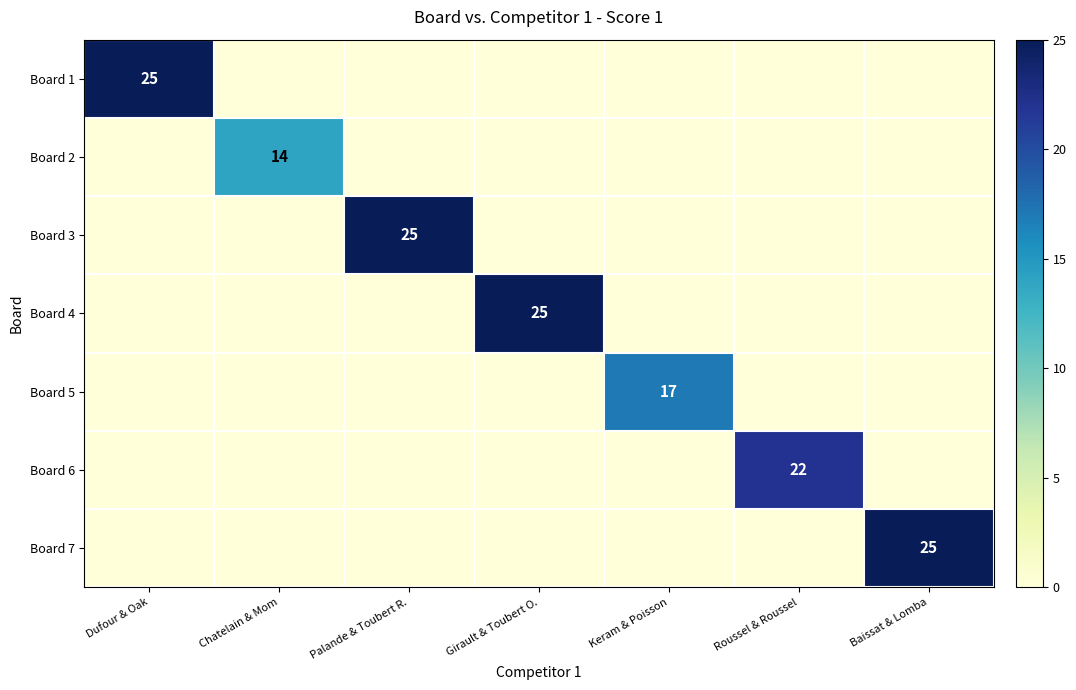

At Palande & Toubert R., list the series in order from smallest to largest.

Board 1, Board 2, Board 4, Board 5, Board 6, Board 7, Board 3